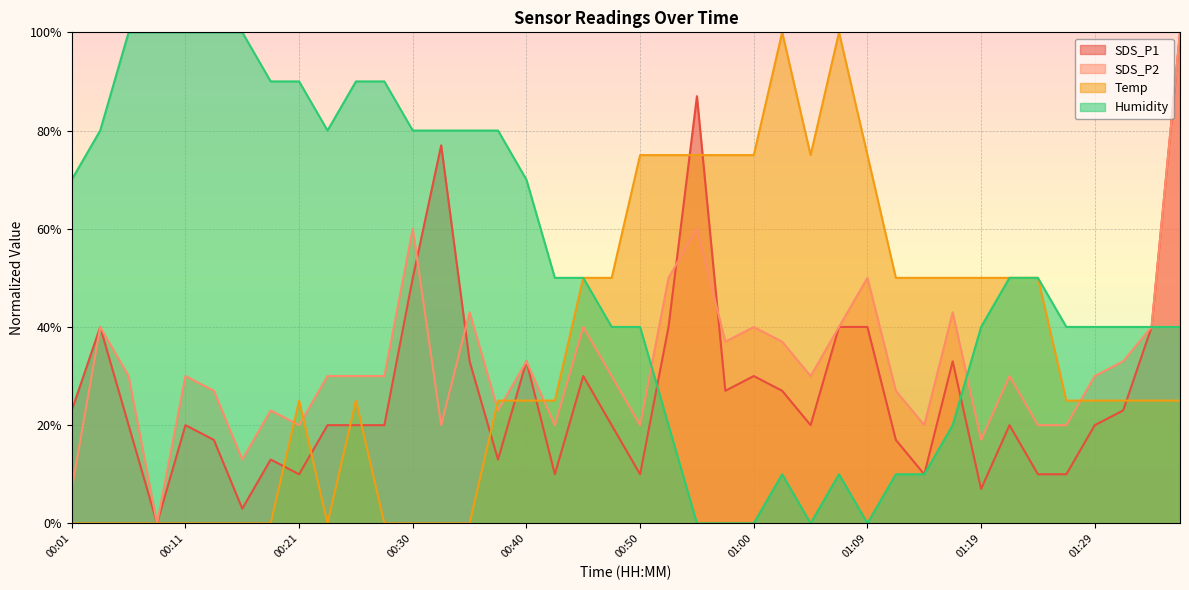

What is the maximum value for Temp?

100.0